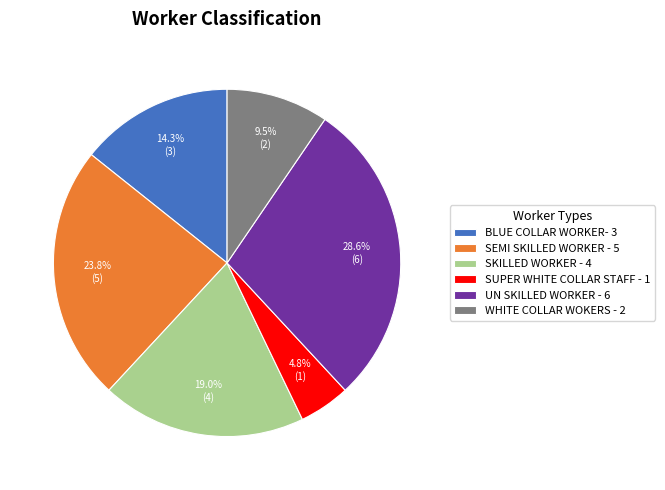

What percentage is the SEMI SKILLED WORKER - 5 slice, to the nearest percent?

24%